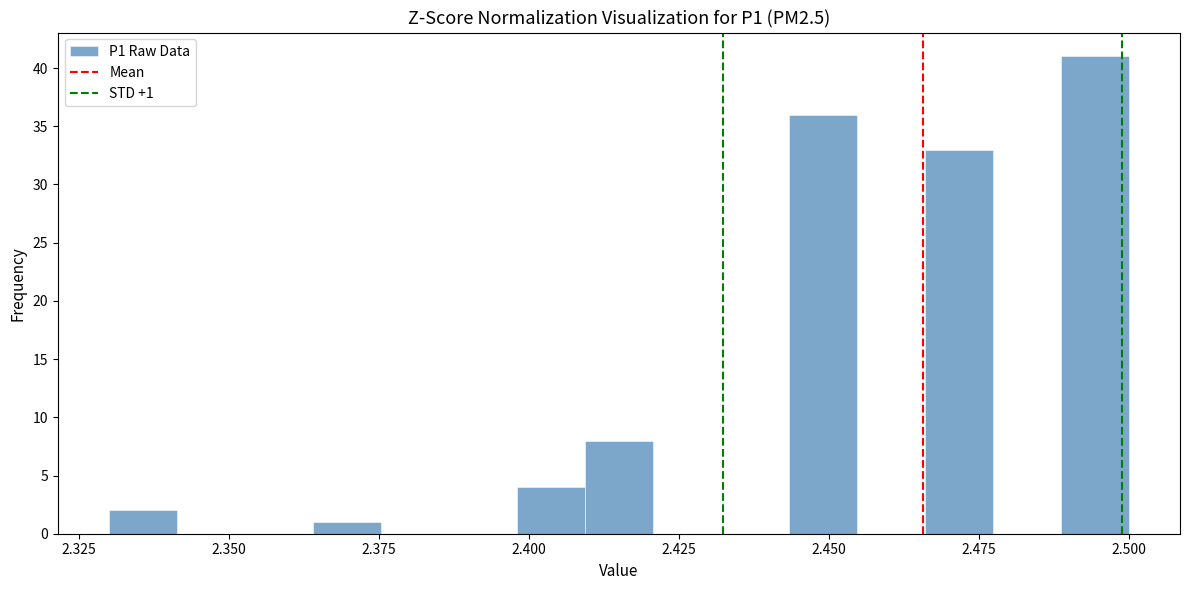

Around what value on the x-axis is the tallest bar? Give the approximate position of its centre, as read against the axis.

2.495